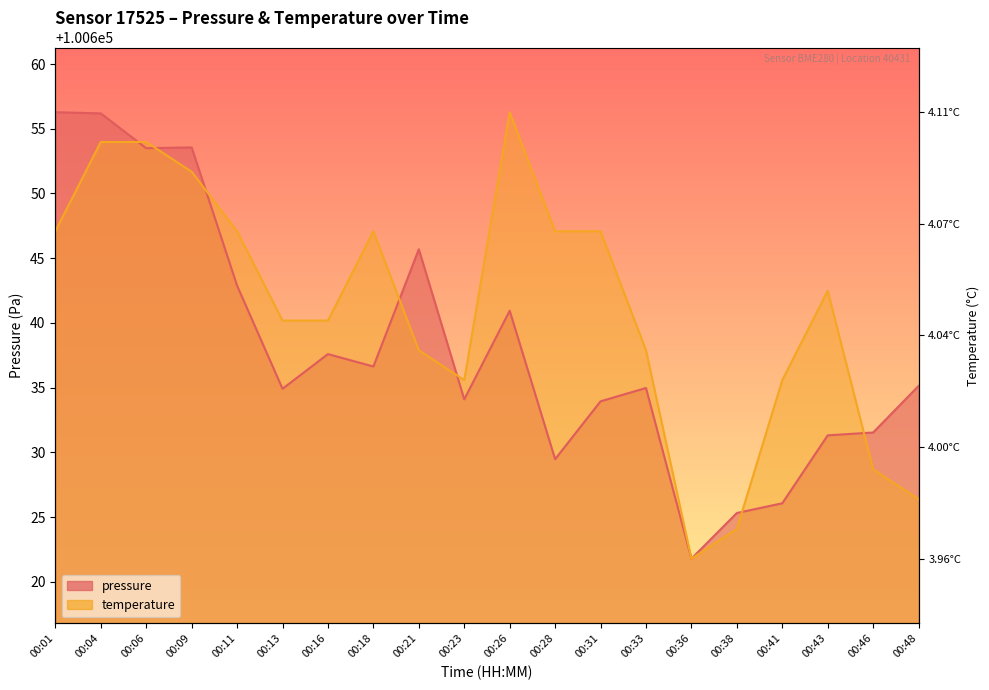

Is the value of temperature at 00:41 greater than the value of pressure at 00:36?

Yes